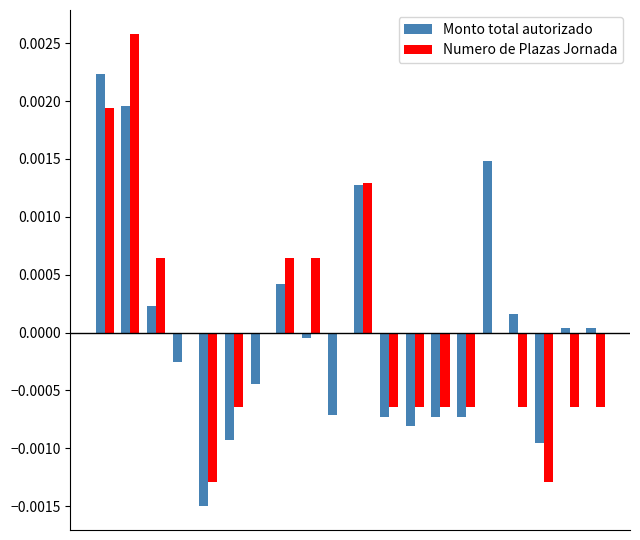

What are all the series names shown in the legend?

Monto total autorizado, Numero de Plazas Jornada